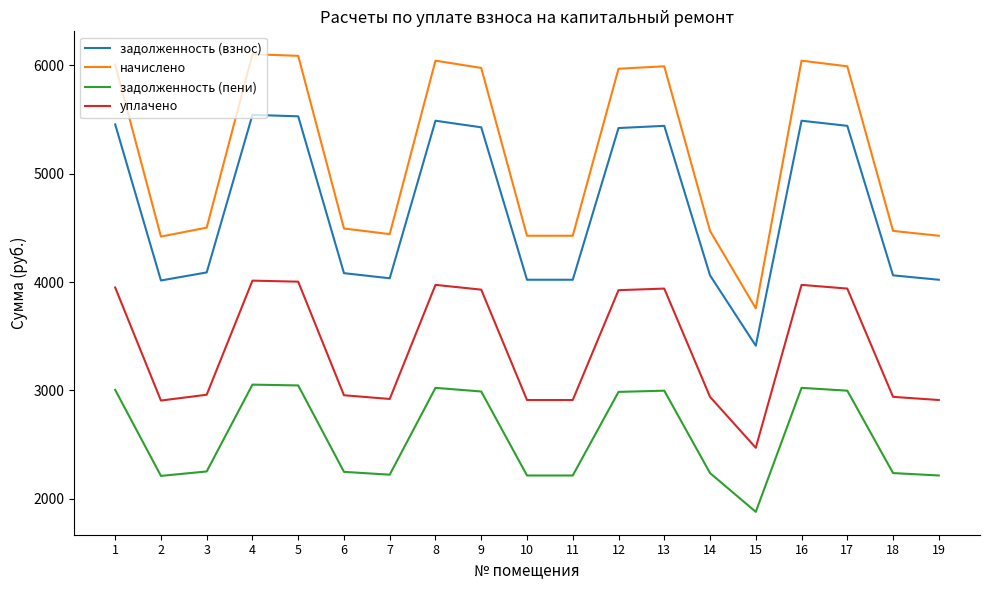

Which series has the widest spread of values?

начислено